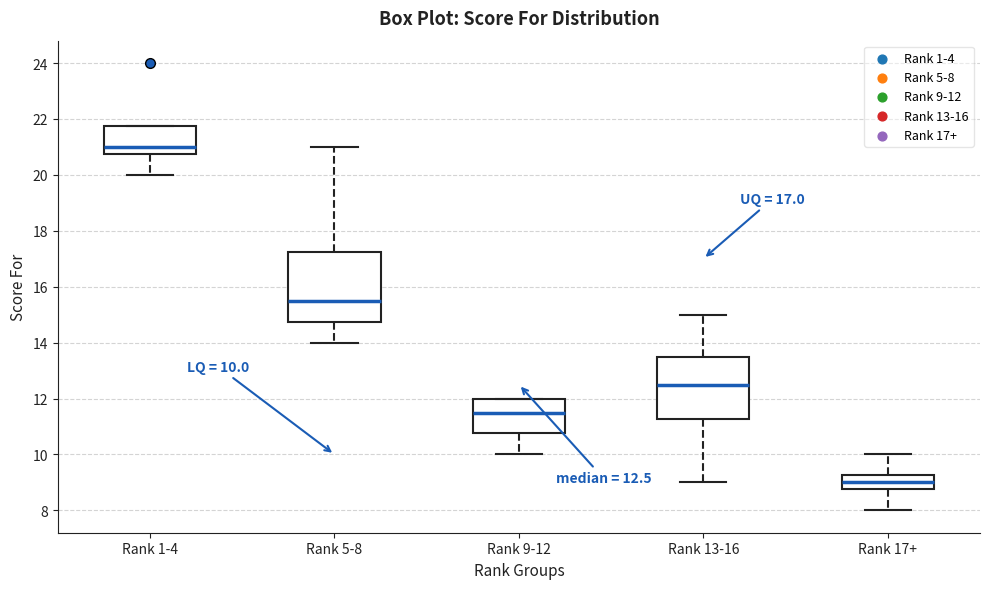

Which box has the lowest median line?

Rank 17+